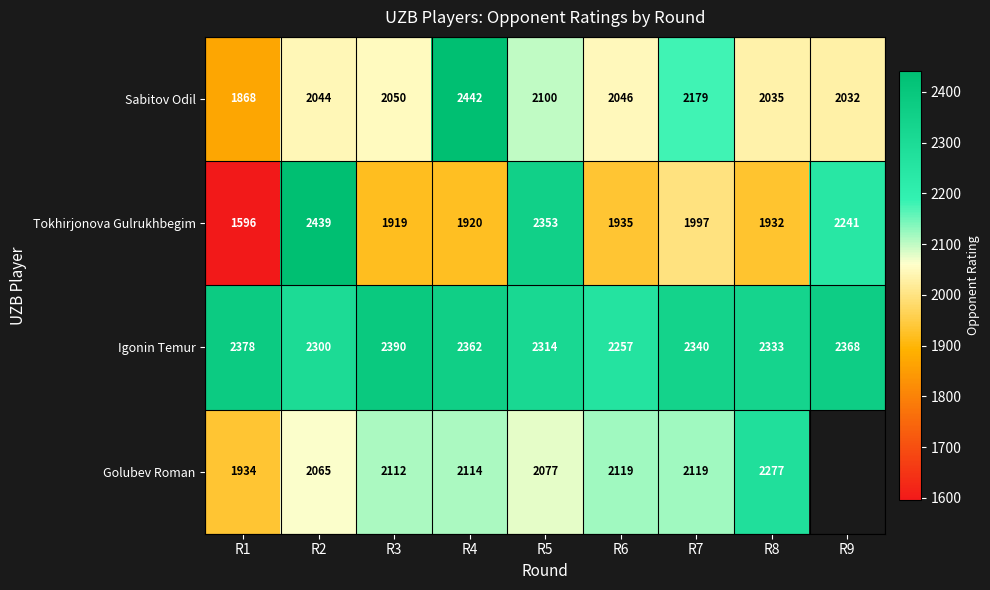

What is the difference between the Sabitov Odil values at R1 and R8?

167